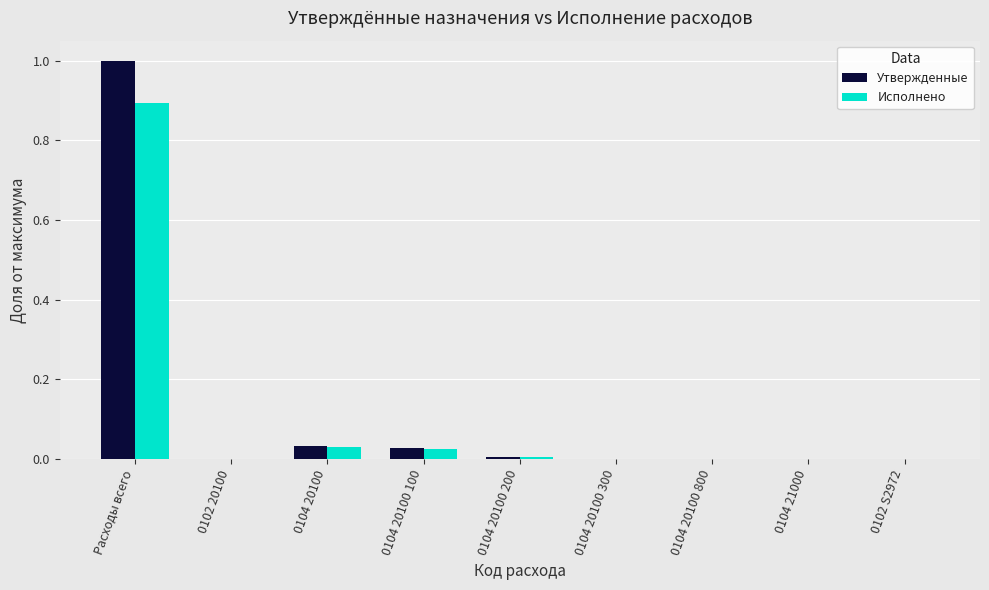

The value of Исполнено at 0104 20100 800 is 0.0. True or false?

True